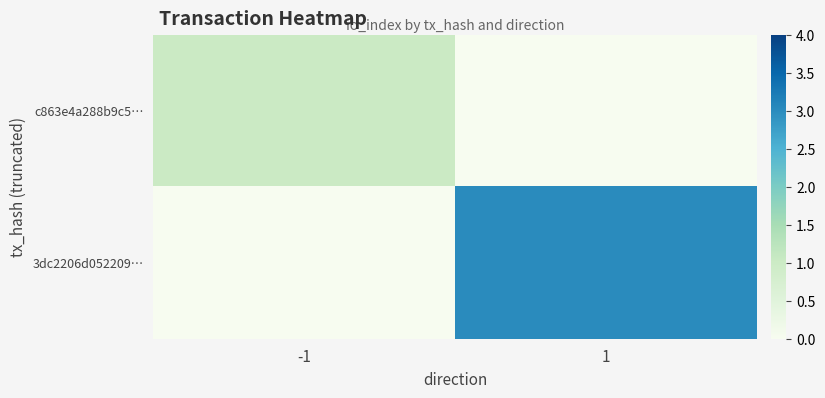

Reading left to right, list all the values displayed in this chart.

c863e4a288b9c5…: -1=1	1=0
3dc2206d052209…: -1=0	1=3